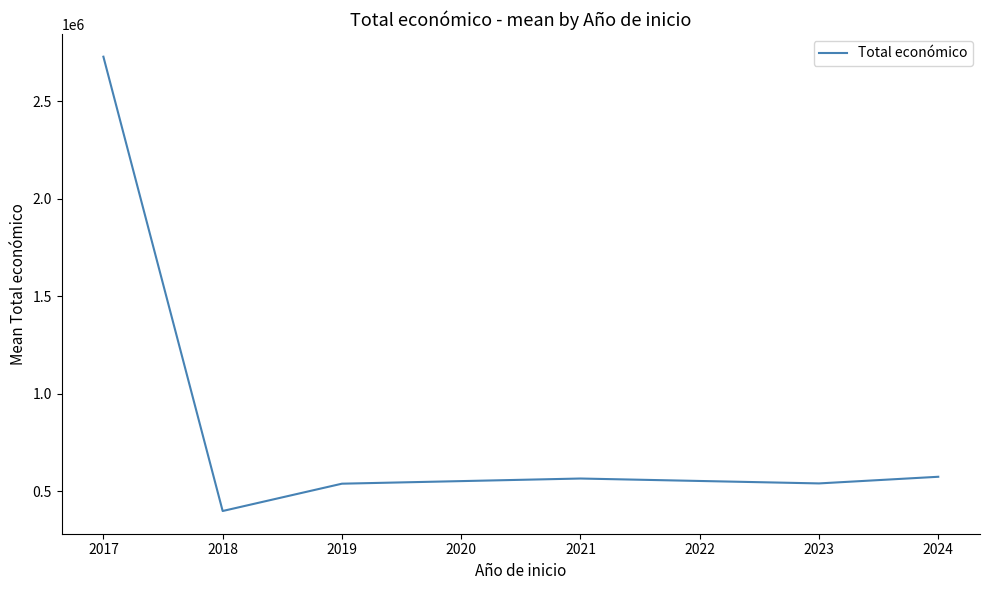

How many series are shown in this chart?

1